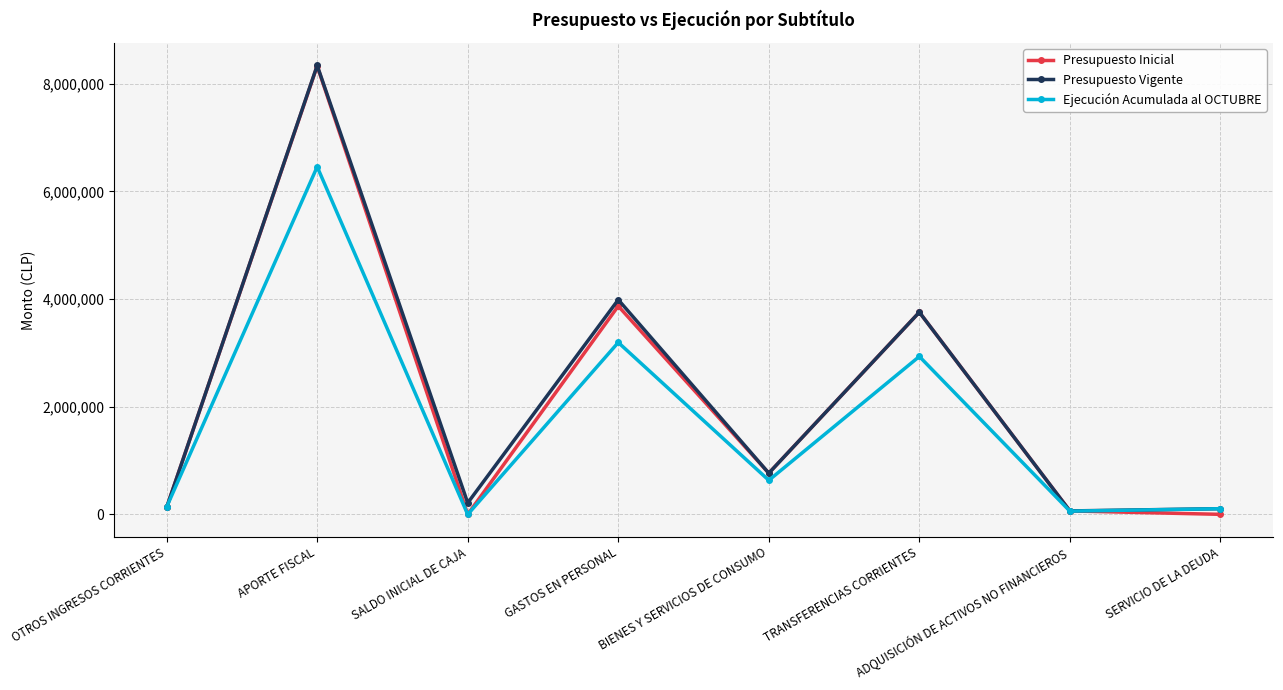

Between SALDO INICIAL DE CAJA and TRANSFERENCIAS CORRIENTES, which series saw the biggest shift?

Presupuesto Inicial